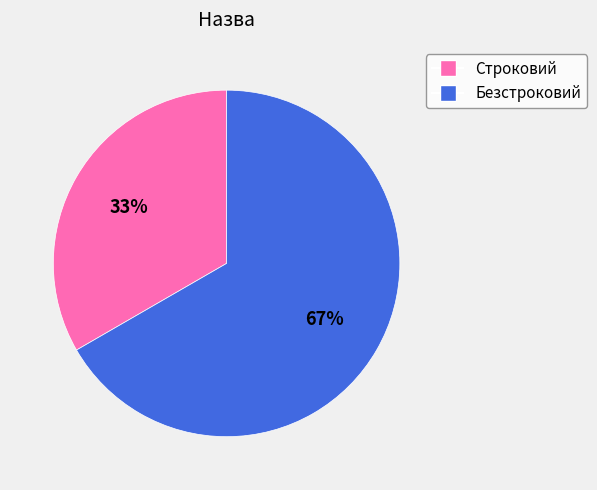

Between Безстроковий and Строковий, which is larger?

Безстроковий